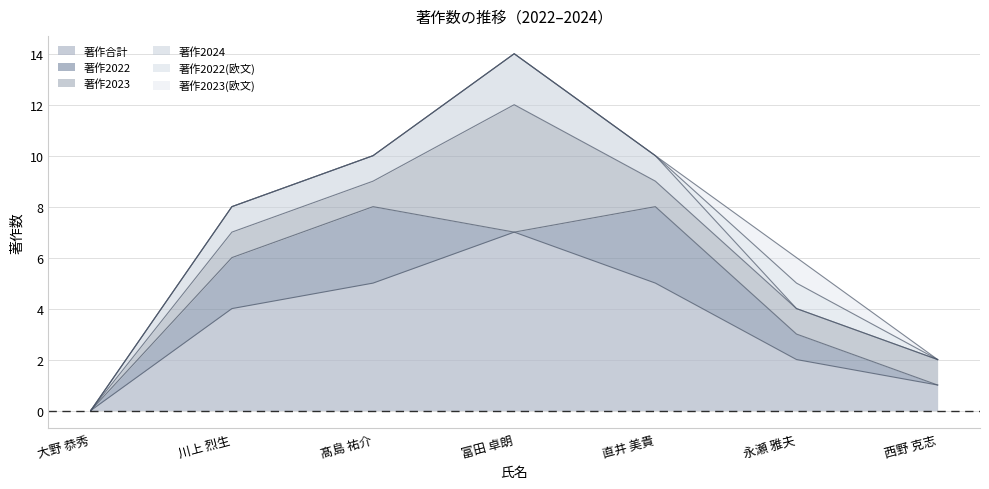

What is the maximum value for 著作2022(欧文)?

1